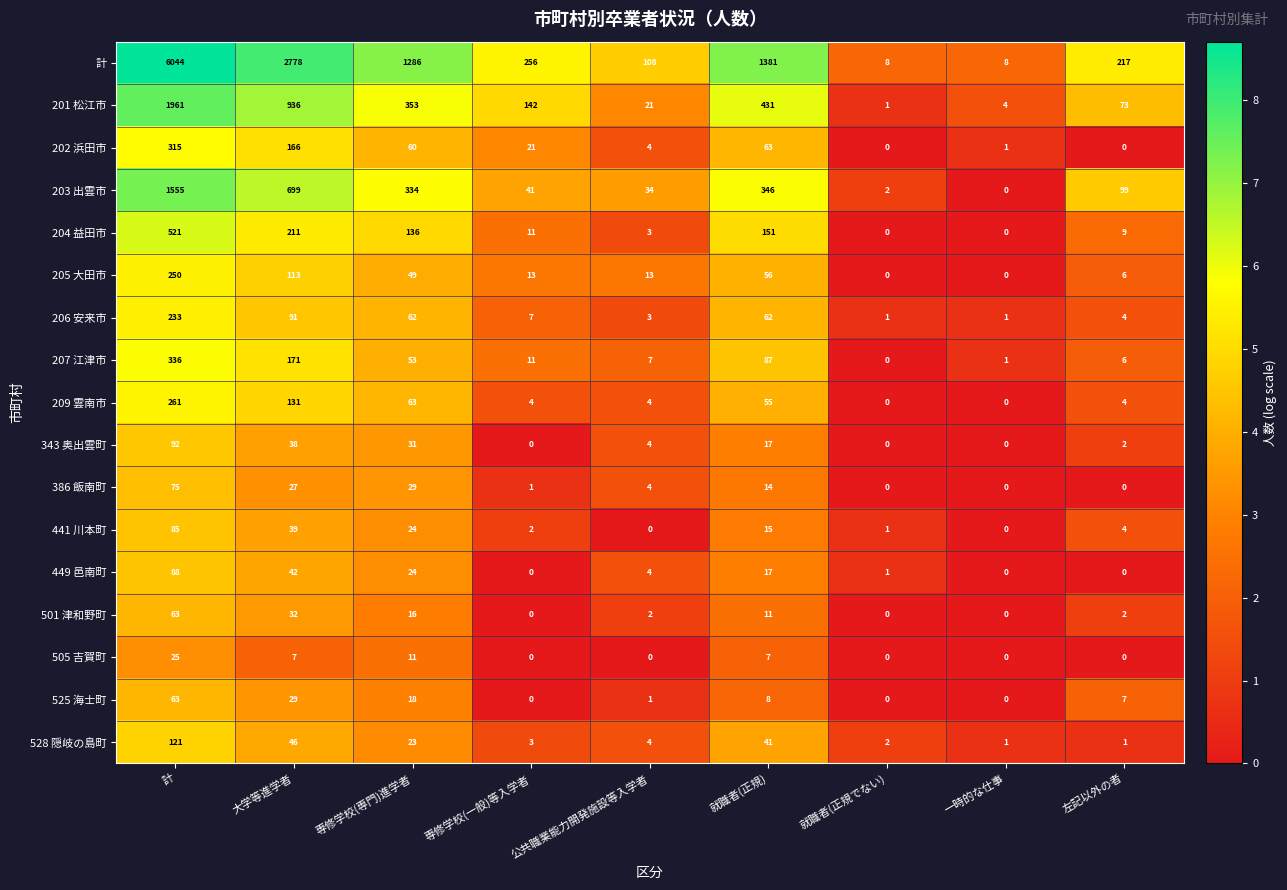

The value of 505 吉賀町 at 左記以外の者 is -14. True or false?

False